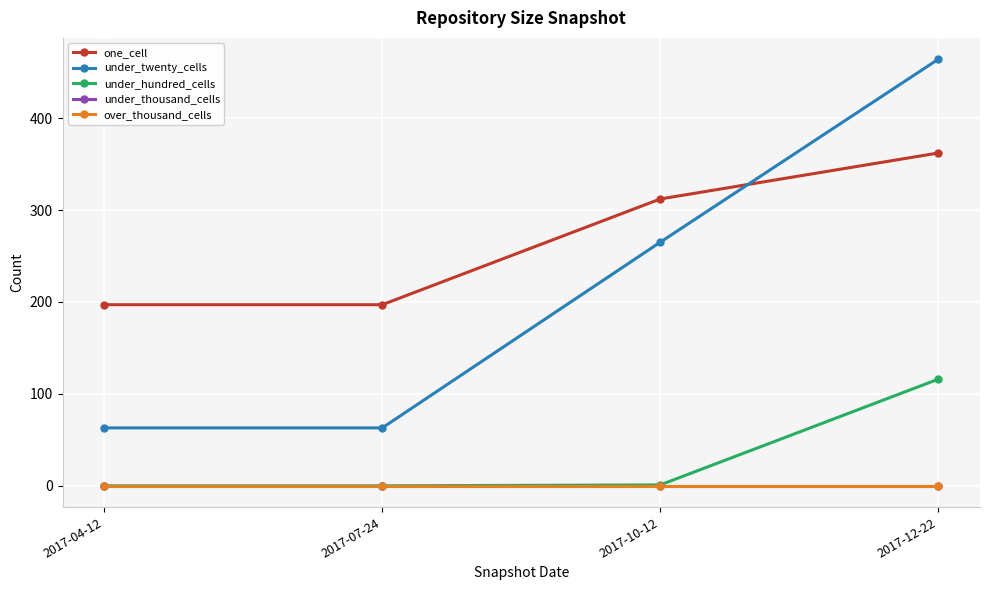

Which label corresponds to the smallest value in the chart?

2017-04-12